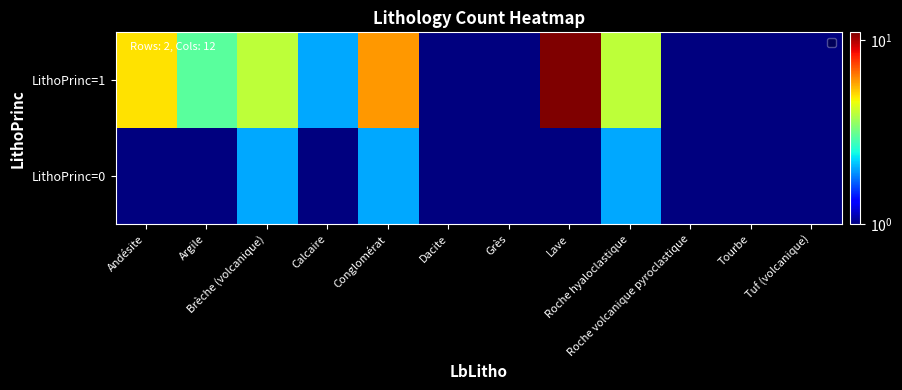

What is the spread (max minus min) of values at Dacite?

0.5